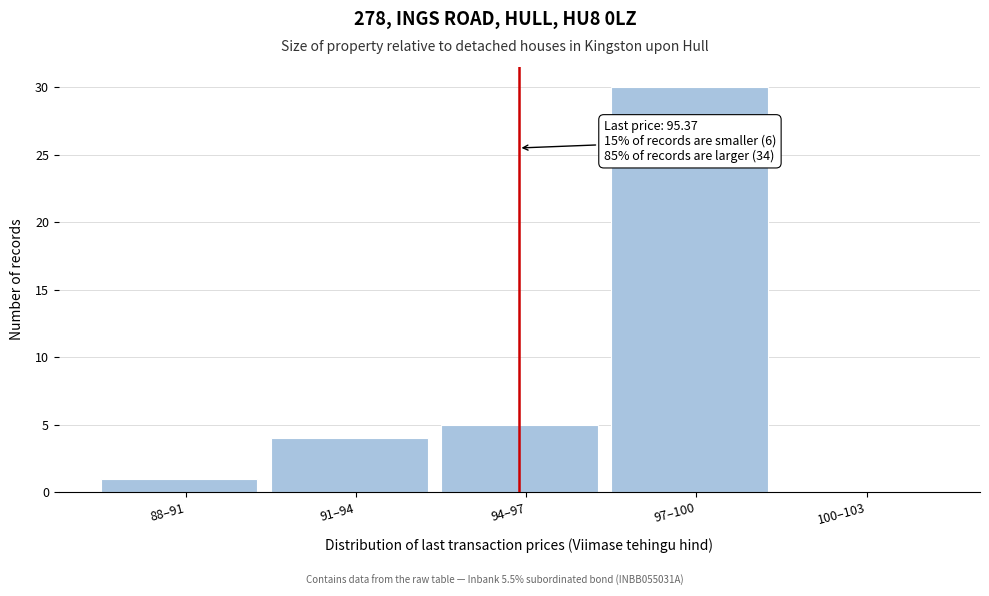

Reading right to left, list all the values displayed in this chart.

100–103=0	97–100=30	94–97=5	91–94=4	88–91=1